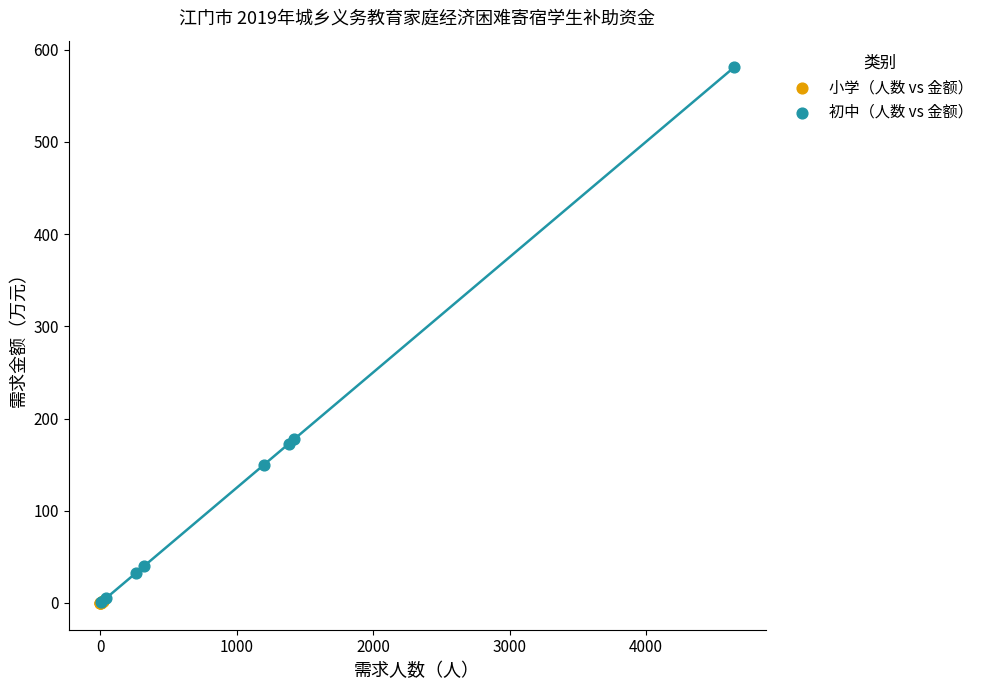

Which series has the largest Y range (max minus min)?

初中（人数 vs 金额）